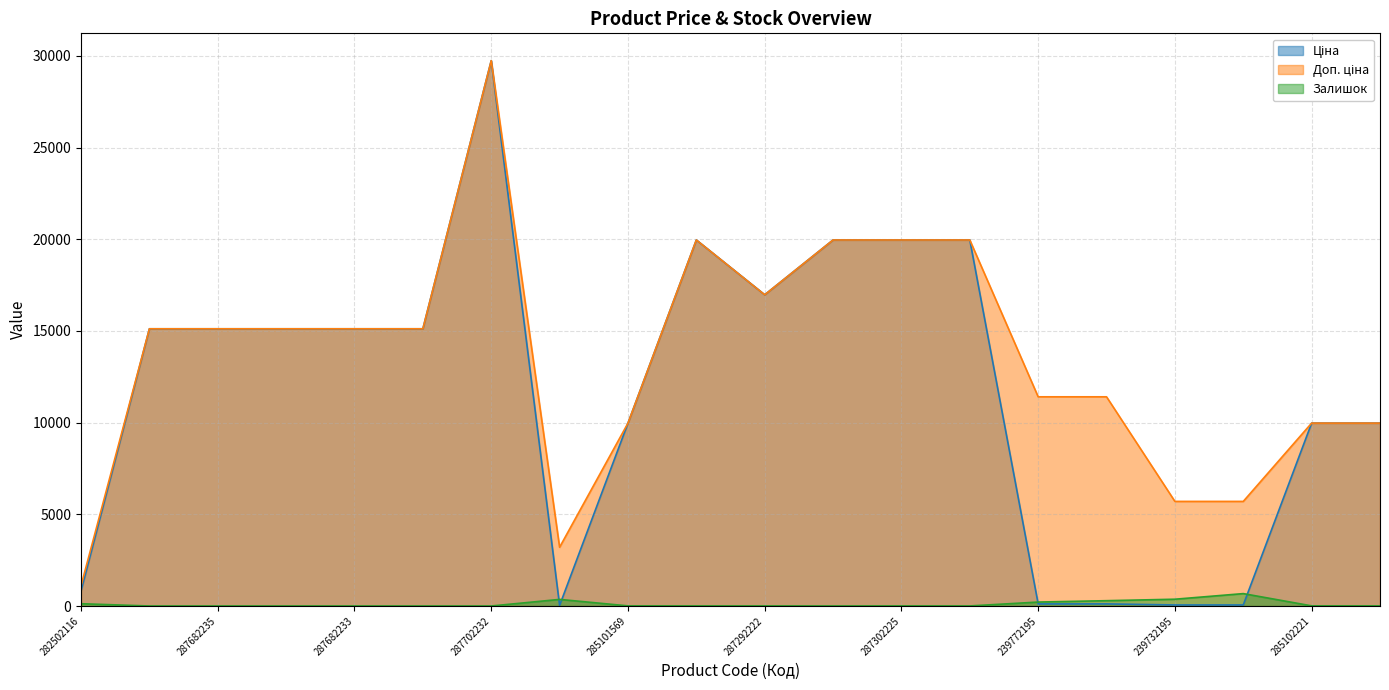

Reading right to left, list all the values displayed in this chart.

Ціна: 9975.0	9975.0	57.0	57.0	114.1	114.1	19964.2	19964.2	19964.2	16976.3	19964.2	9975.0	32.0	29747.2	15120.0	15120.0	15120.0	15120.0	15120.0	818.5
Доп. ціна: 9975.0	9975.0	5705.0	5705.0	11410.0	11410.0	19964.2	19964.2	19964.2	16976.3	19964.2	9975.0	3205.0	29747.2	15120.0	15120.0	15120.0	15120.0	15120.0	1109.2
Залишок: 6.0	8.0	676.0	370.0	290.0	215.0	3.0	5.0	1.0	4.0	5.0	7.0	360.0	0.0	0.0	0.0	0.0	0.0	0.0	125.0